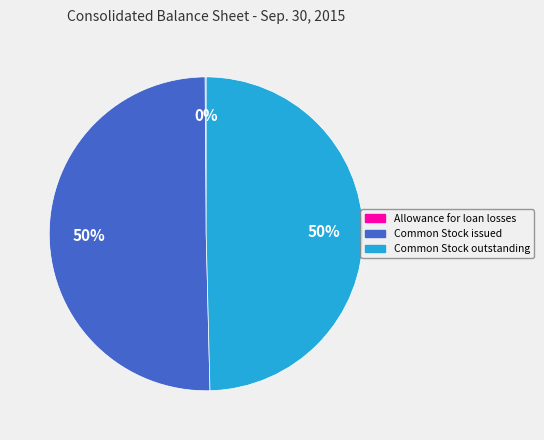

True or false: Common Stock issued accounts for 56% of the total.

False